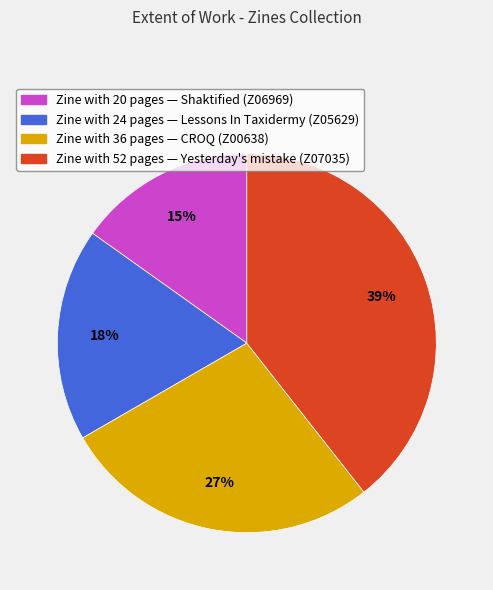

Does any single category account for the majority?

No